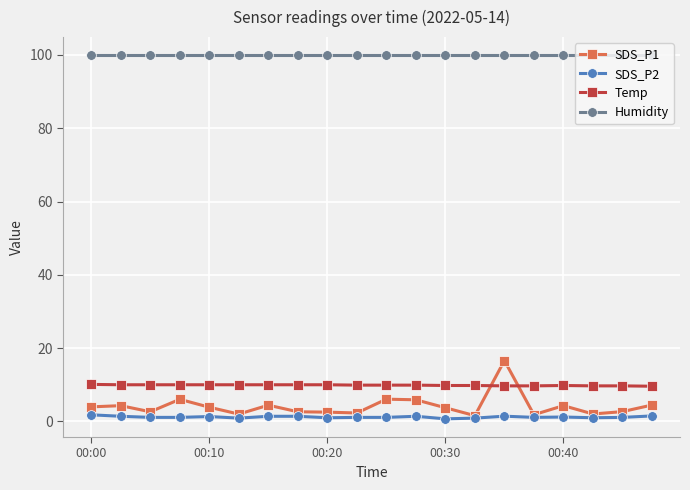

Which series has the largest range (max minus min)?

SDS_P1